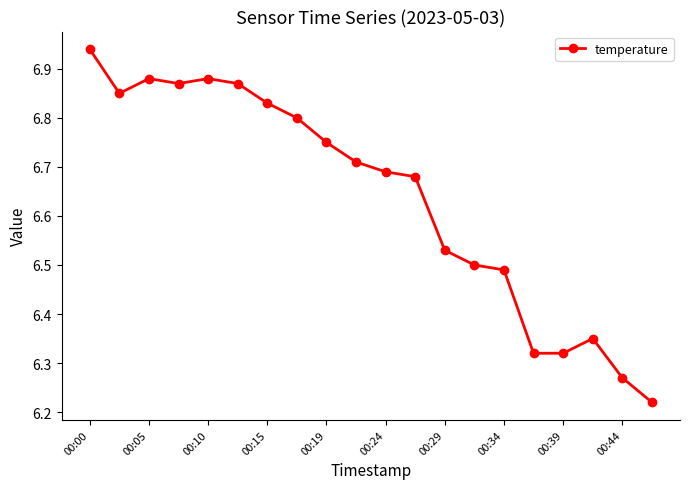

True or false: the data has more than 1 interior local peaks.

True